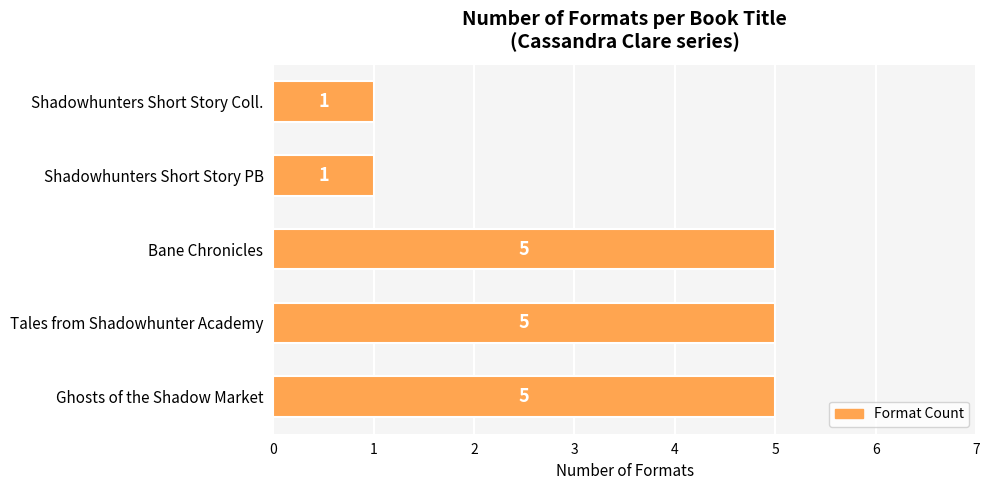

What is the average value?

3